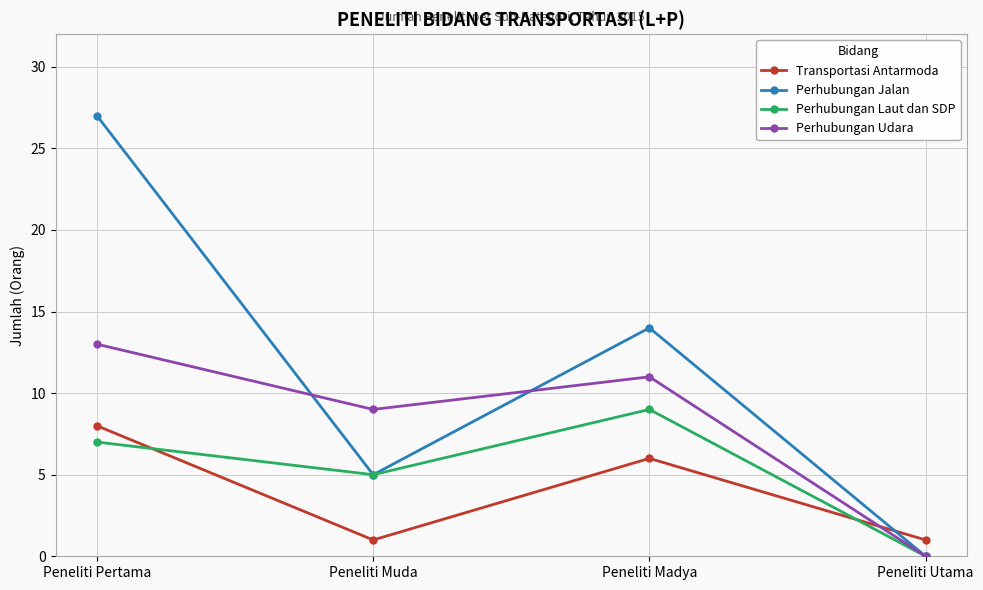

List the series in order of their peak value, lowest first.

Transportasi Antarmoda, Perhubungan Laut dan SDP, Perhubungan Udara, Perhubungan Jalan